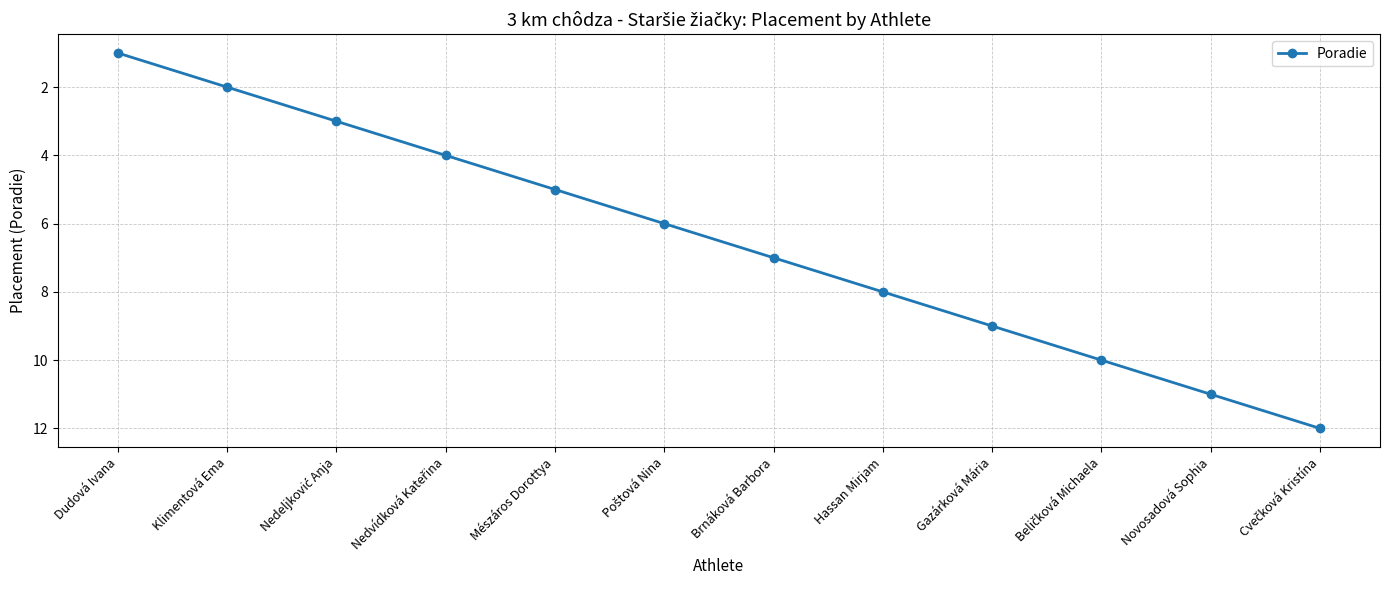

True or false: the data has more than 2 interior local peaks.

False